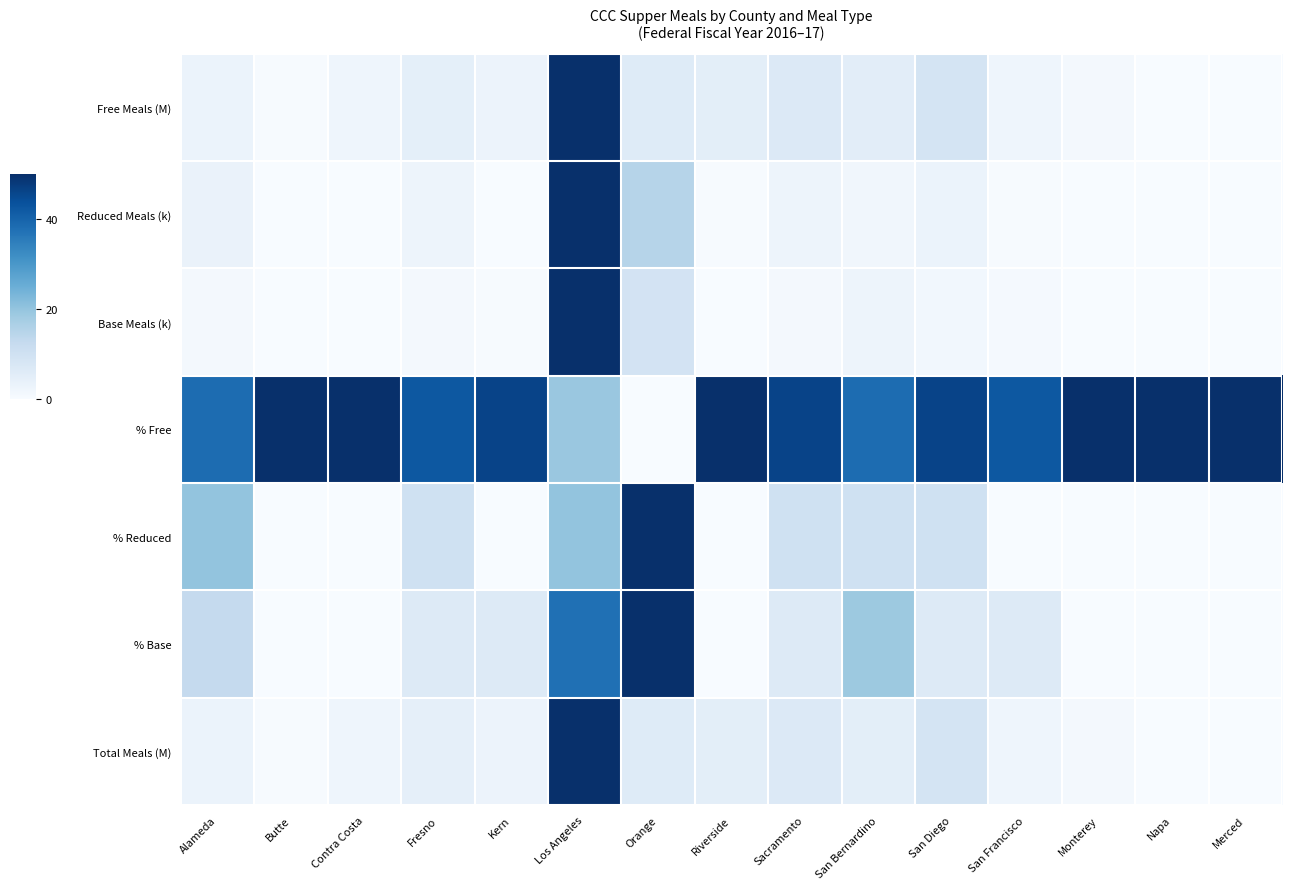

Which series has the largest total across all categories?

% Free